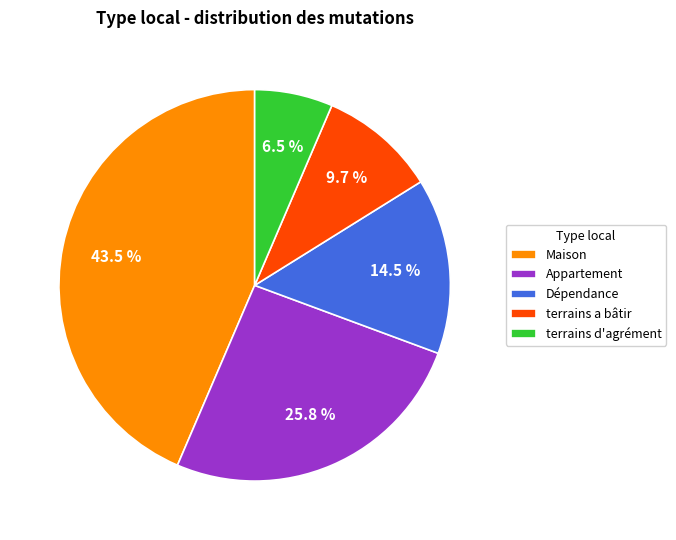

Does any single category account for the majority?

No